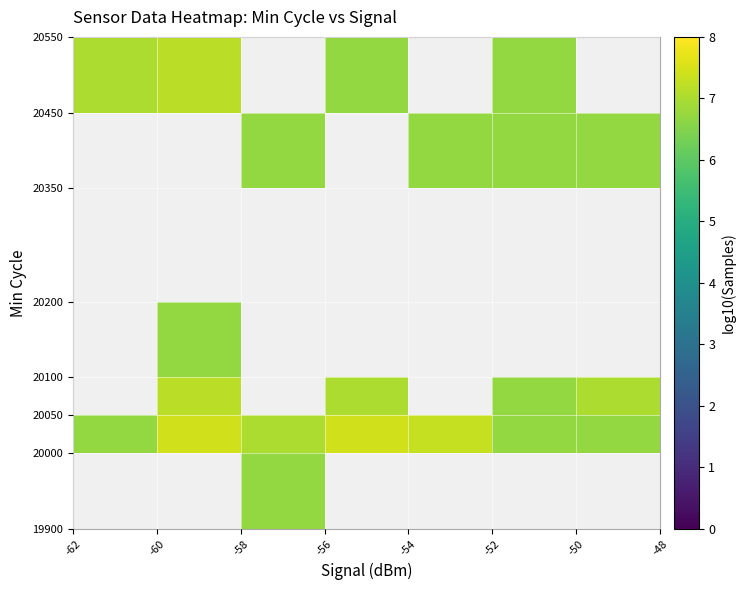

How many series are shown in this chart?

7